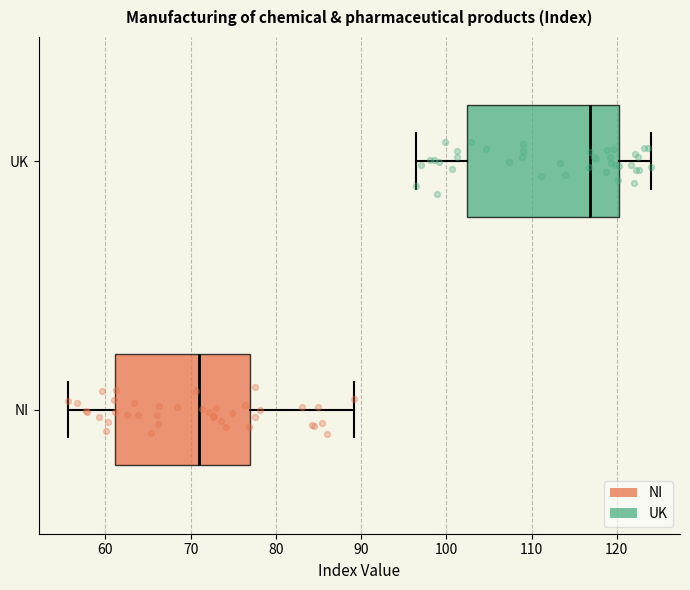

Which box's median line is the furthest to the right?

UK